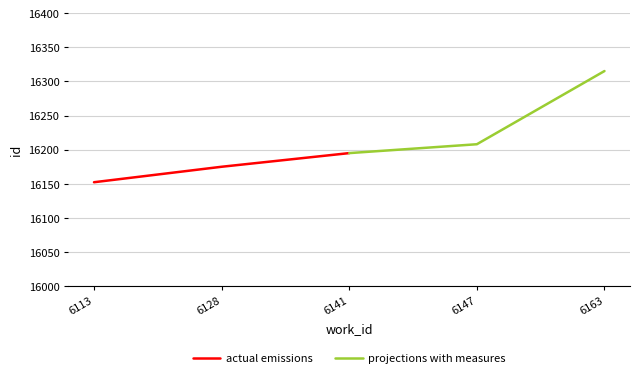

Is it true that actual emissions equals 16195.0 at 6141?

True